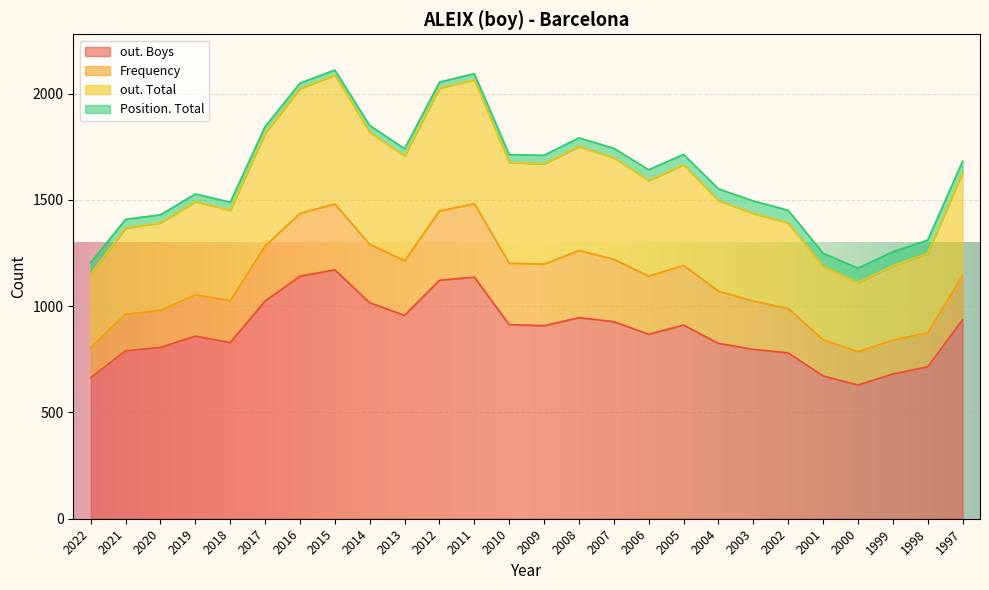

What is the maximum value for out. Boys?

1171